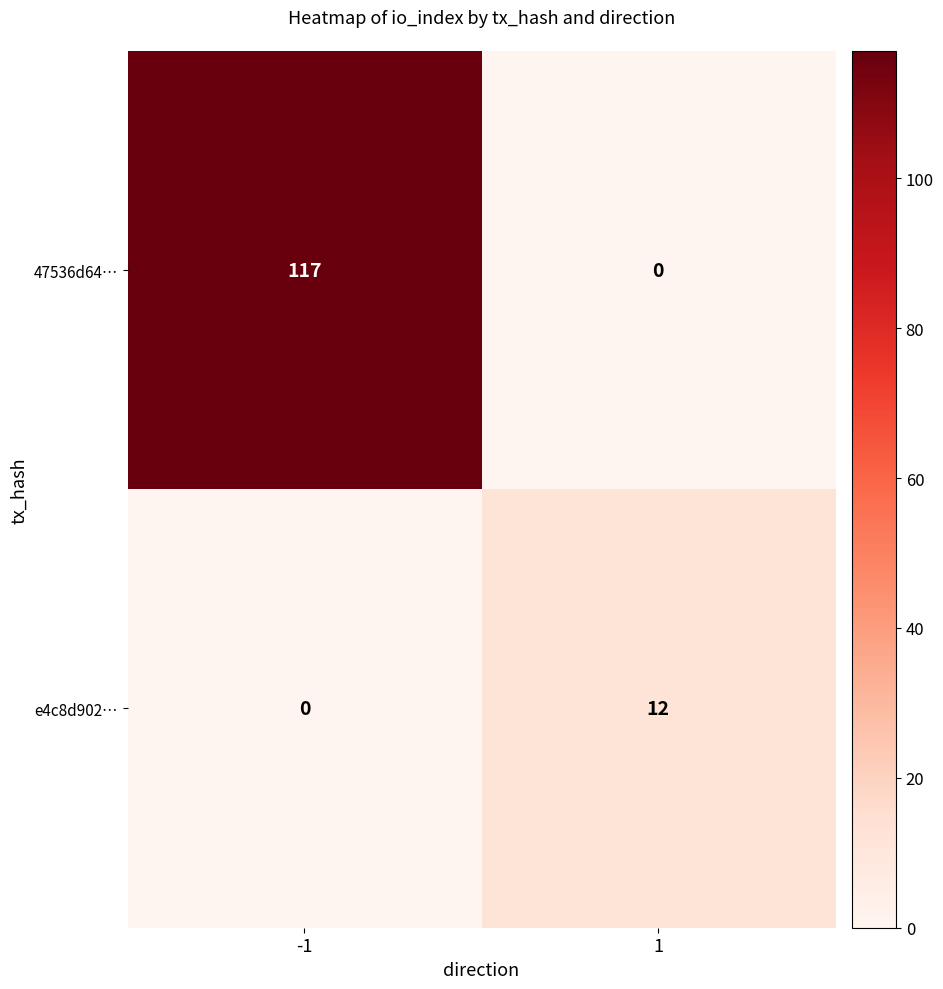

What is the maximum value shown in the chart?

117